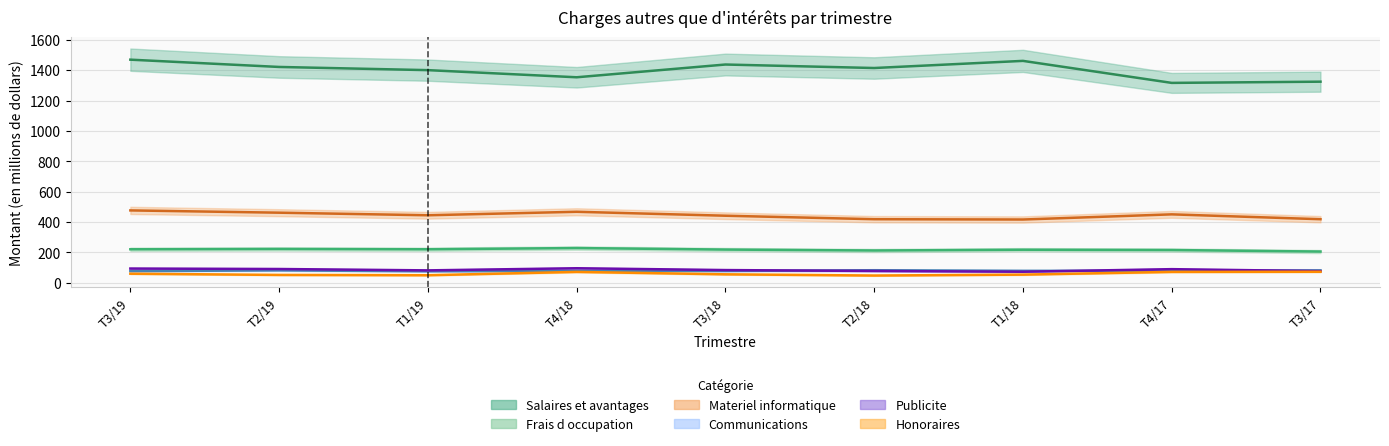

List the labels in order of Salaires et avantages value, largest first.

T3/19, T1/18, T3/18, T2/19, T2/18, T1/19, T4/18, T3/17, T4/17